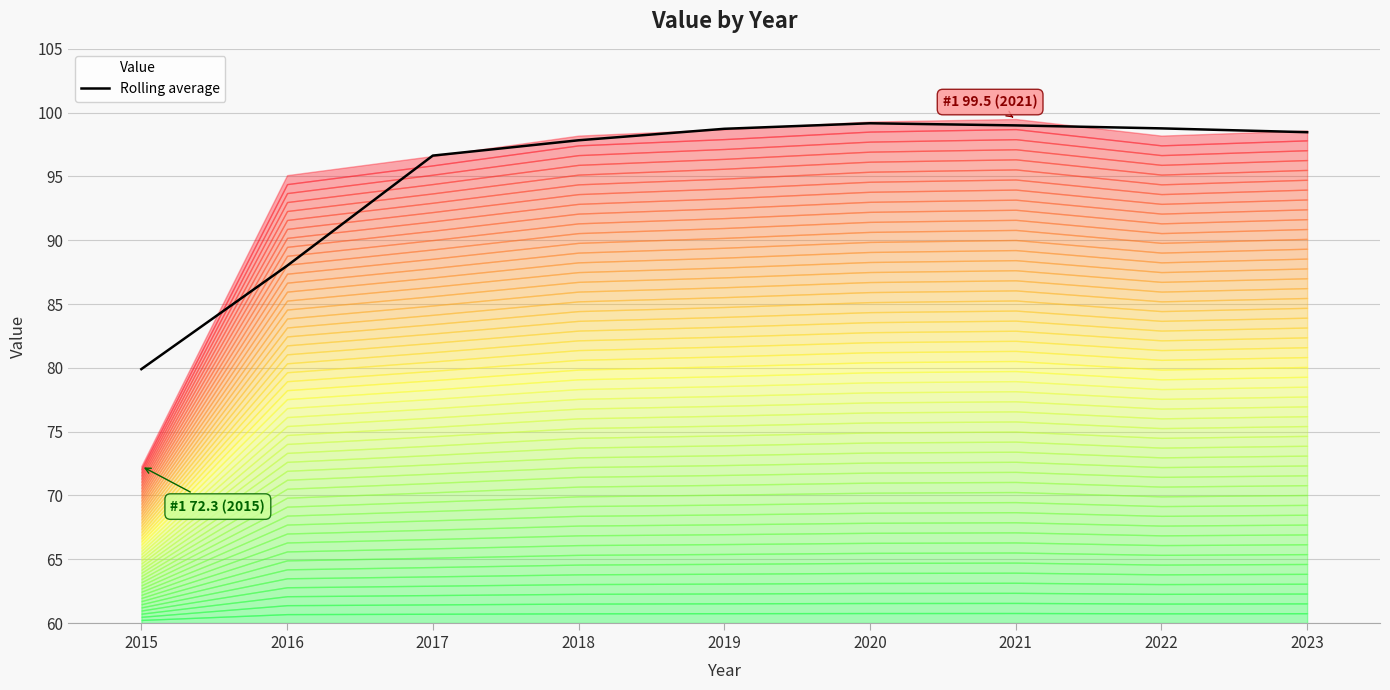

Reading right to left, extract all data points from this chart.

2023=98.5	2022=98.8	2021=99.0	2020=99.2	2019=98.7	2018=97.8	2017=96.6	2016=88.0	2015=79.9